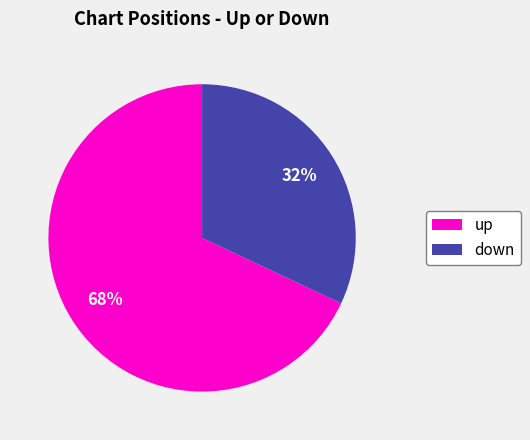

Approximately how many times larger is the value at down compared to up?

0.5